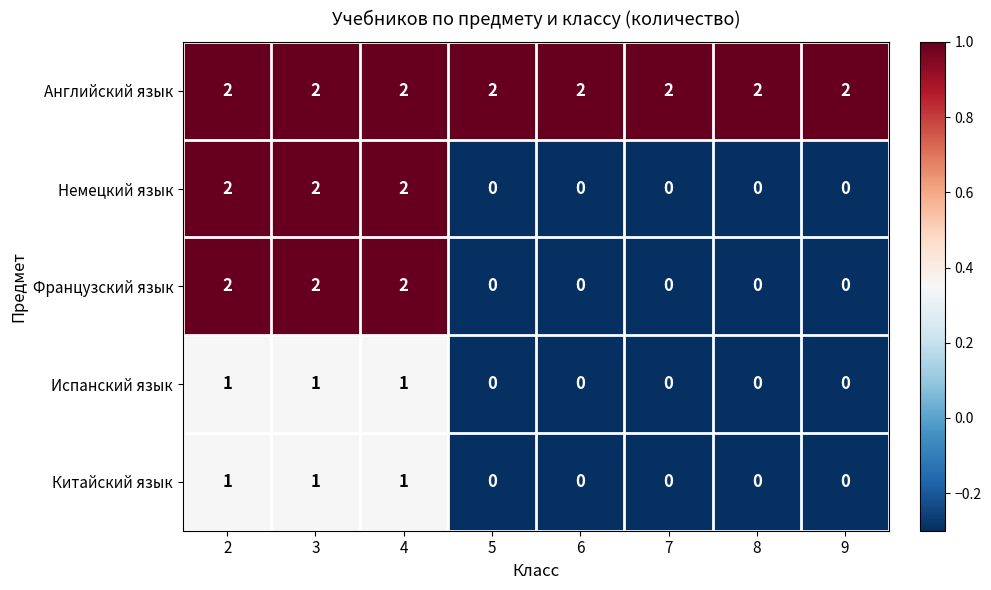

Is it true that Немецкий язык equals 1 at 9?

False